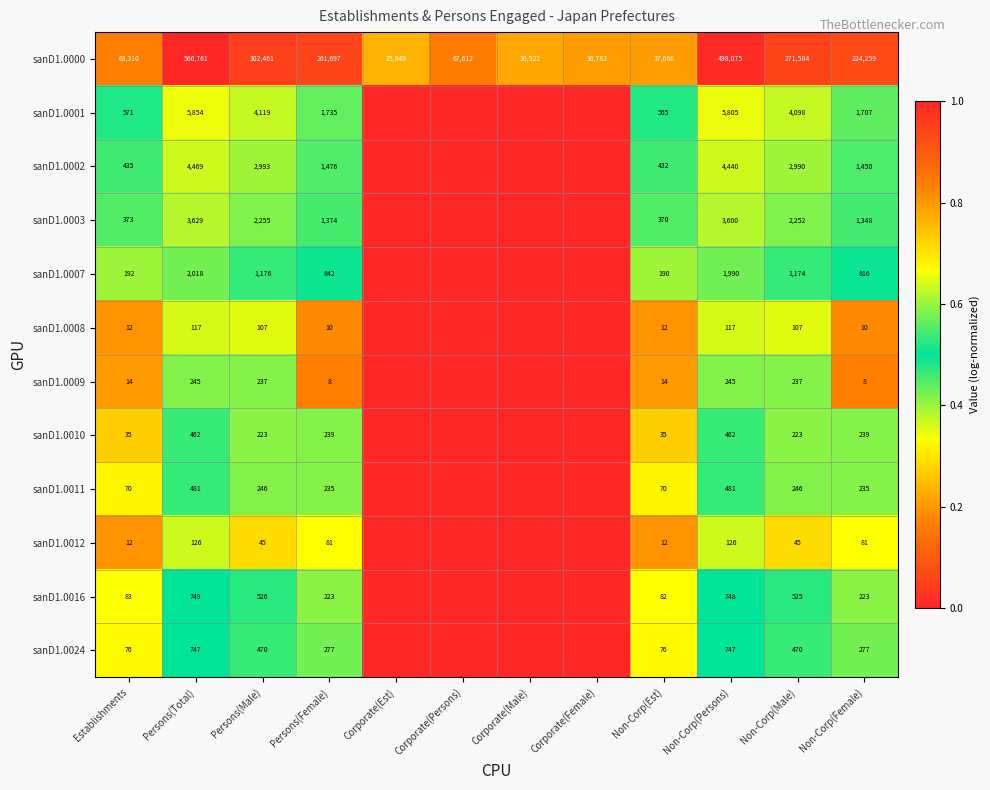

At which category is the sum across all series the highest?

Persons(Total)